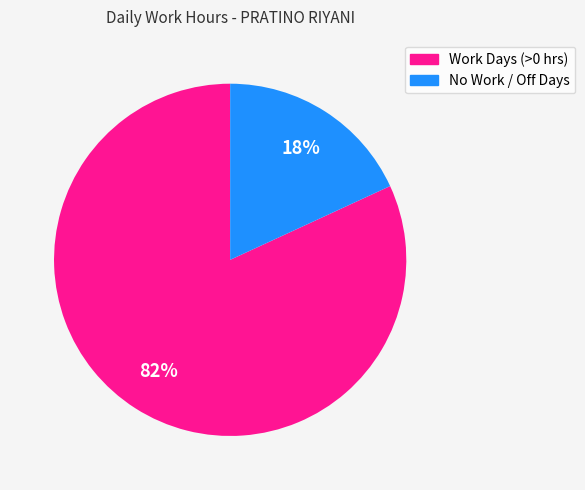

How many slices are in this pie chart?

2